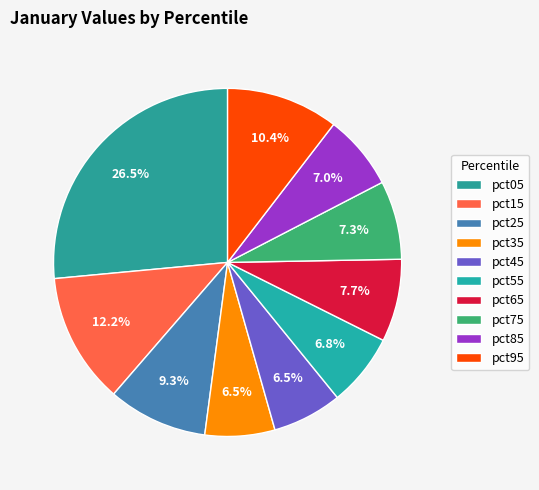

Count the number of slices in the pie.

10